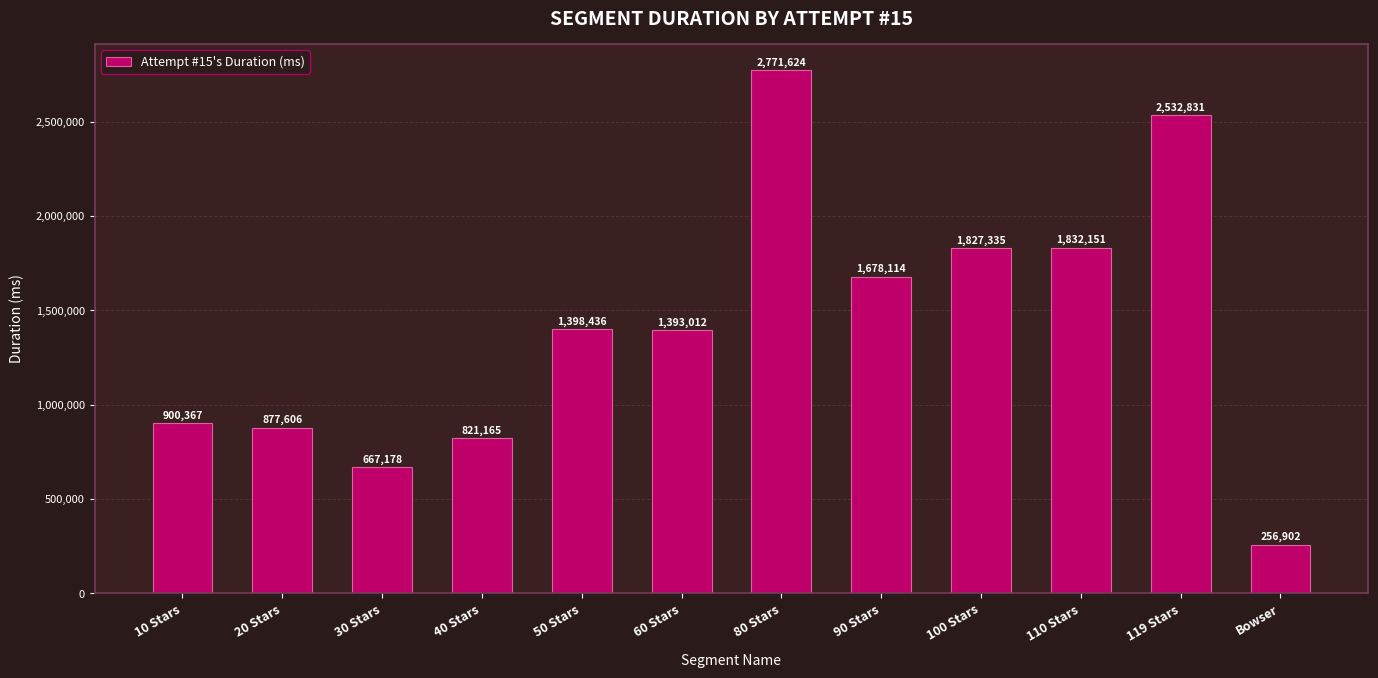

Rank the categories by value from lowest to highest.

Bowser, 30 Stars, 40 Stars, 20 Stars, 10 Stars, 60 Stars, 50 Stars, 90 Stars, 100 Stars, 110 Stars, 119 Stars, 80 Stars